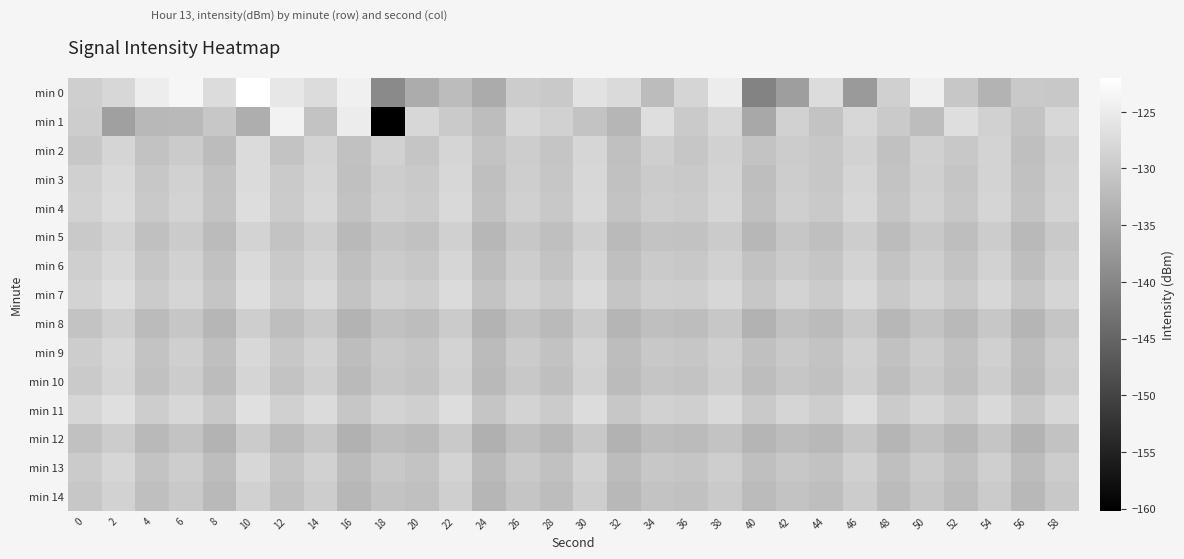

Reading left to right, extract all data points from this chart.

min 0: 0=-129.3	2=-128.0	4=-124.8	6=-123.5	8=-127.3	10=-122.0	12=-125.7	14=-127.3	16=-124.3	18=-139.5	20=-134.4	22=-132.1	24=-134.7	26=-129.7	28=-130.2	30=-126.4	32=-127.6	34=-132.2	36=-128.4	38=-124.9	40=-140.4	42=-136.5	44=-127.4	46=-137.1	48=-129.2	50=-124.4	52=-130.4	54=-133.3	56=-130.2	58=-130.3
min 1: 0=-129.5	2=-136.3	4=-132.7	6=-132.5	8=-130.5	10=-134.2	12=-124.1	14=-131.1	16=-125.0	18=-160.2	20=-128.0	22=-130.0	24=-132.0	26=-128.0	28=-129.0	30=-131.0	32=-133.0	34=-127.0	36=-130.0	38=-128.0	40=-135.0	42=-129.0	44=-131.0	46=-128.0	48=-130.0	50=-132.0	52=-127.0	54=-129.0	56=-131.0	58=-128.0
min 2: 0=-130.5	2=-128.3	4=-131.2	6=-129.8	8=-132.1	10=-127.4	12=-130.9	14=-128.6	16=-131.3	18=-129.0	20=-130.7	22=-128.4	24=-131.1	26=-129.5	28=-130.8	30=-128.2	32=-131.5	34=-129.3	36=-130.6	38=-128.9	40=-131.0	42=-129.7	44=-130.4	46=-128.8	48=-131.4	50=-129.1	52=-130.3	54=-128.5	56=-131.6	58=-129.2
min 3: 0=-129.1	2=-127.8	4=-130.4	6=-128.9	8=-131.2	10=-127.5	12=-130.0	14=-128.3	16=-131.5	18=-129.6	20=-130.2	22=-128.0	24=-131.7	26=-129.4	28=-130.6	30=-128.1	32=-131.3	34=-129.8	36=-130.1	38=-128.7	40=-131.8	42=-129.5	44=-130.5	46=-128.4	48=-131.0	50=-129.2	52=-130.7	54=-128.6	56=-131.4	58=-129.0
min 4: 0=-128.8	2=-127.5	4=-130.1	6=-128.6	8=-131.0	10=-127.2	12=-129.8	14=-128.0	16=-131.2	18=-129.3	20=-129.9	22=-127.7	24=-131.4	26=-129.1	28=-130.3	30=-127.9	32=-131.1	34=-129.5	36=-129.8	38=-128.4	40=-131.5	42=-129.2	44=-130.2	46=-128.1	48=-130.7	50=-128.9	52=-130.4	54=-128.3	56=-131.1	58=-128.7
min 5: 0=-130.2	2=-128.6	4=-131.5	6=-129.9	8=-132.3	10=-128.7	12=-131.1	14=-129.4	16=-132.6	18=-130.7	20=-131.3	22=-129.1	24=-132.8	26=-130.5	28=-131.7	30=-129.2	32=-132.4	34=-130.9	36=-131.2	38=-129.8	40=-132.9	42=-130.6	44=-131.6	46=-129.5	48=-132.1	50=-130.3	52=-131.8	54=-129.7	56=-132.5	58=-130.1
min 6: 0=-129.3	2=-127.9	4=-130.6	6=-129.0	8=-131.4	10=-127.6	12=-130.2	14=-128.5	16=-131.7	18=-129.8	20=-130.4	22=-128.2	24=-131.9	26=-129.6	28=-130.9	30=-128.3	32=-131.6	34=-130.0	36=-130.3	38=-128.9	40=-131.2	42=-129.9	44=-130.7	46=-128.6	48=-131.1	50=-129.4	52=-131.0	54=-128.8	56=-131.8	58=-129.2
min 7: 0=-128.5	2=-127.2	4=-129.8	6=-128.3	8=-130.7	10=-127.0	12=-129.5	14=-127.8	16=-130.9	18=-129.0	20=-129.6	22=-127.4	24=-131.1	26=-128.8	28=-130.0	30=-127.6	32=-130.8	34=-129.2	36=-129.4	38=-128.1	40=-130.4	42=-128.7	44=-129.9	46=-127.8	48=-130.2	50=-128.6	52=-130.1	54=-128.0	56=-130.6	58=-128.4
min 8: 0=-130.9	2=-129.3	4=-132.2	6=-130.6	8=-133.0	10=-129.4	12=-131.8	14=-130.1	16=-133.3	18=-131.4	20=-132.0	22=-129.8	24=-133.5	26=-131.2	28=-132.4	30=-129.9	32=-133.1	34=-131.6	36=-131.9	38=-130.5	40=-133.6	42=-131.3	44=-132.3	46=-130.2	48=-132.8	50=-131.0	52=-132.5	54=-130.4	56=-133.2	58=-130.8
min 9: 0=-129.6	2=-128.0	4=-130.9	6=-129.3	8=-131.7	10=-127.9	12=-130.5	14=-128.8	16=-132.0	18=-130.1	20=-130.7	22=-128.5	24=-132.2	26=-129.9	28=-131.2	30=-128.6	32=-131.9	34=-130.3	36=-130.6	38=-129.2	40=-131.5	42=-130.2	44=-131.0	46=-128.9	48=-131.4	50=-129.7	52=-131.3	54=-129.1	56=-131.9	58=-129.5
min 10: 0=-130.0	2=-128.4	4=-131.3	6=-129.7	8=-132.1	10=-128.3	12=-130.9	14=-129.2	16=-132.4	18=-130.5	20=-131.1	22=-128.9	24=-132.6	26=-130.3	28=-131.6	30=-129.0	32=-132.3	34=-130.7	36=-131.0	38=-129.6	40=-131.9	42=-130.6	44=-131.4	46=-129.3	48=-131.8	50=-130.1	52=-131.7	54=-129.5	56=-132.3	58=-129.9
min 11: 0=-128.2	2=-126.9	4=-129.5	6=-128.0	8=-130.3	10=-126.7	12=-129.1	14=-127.5	16=-130.6	18=-128.7	20=-129.3	22=-127.1	24=-130.8	26=-128.5	28=-129.8	30=-127.3	32=-130.5	34=-128.9	36=-129.2	38=-127.8	40=-130.1	42=-128.4	44=-129.6	46=-127.2	48=-129.9	50=-128.3	52=-129.8	54=-127.7	56=-130.3	58=-128.1
min 12: 0=-131.3	2=-129.7	4=-132.6	6=-131.0	8=-133.4	10=-129.8	12=-132.2	14=-130.5	16=-133.7	18=-131.8	20=-132.4	22=-130.2	24=-133.9	26=-131.6	28=-132.8	30=-130.3	32=-133.6	34=-132.0	36=-132.3	38=-130.9	40=-133.2	42=-131.9	44=-132.7	46=-130.6	48=-133.1	50=-131.4	52=-132.9	54=-130.8	56=-133.5	58=-131.2
min 13: 0=-129.8	2=-128.2	4=-131.1	6=-129.5	8=-131.9	10=-128.1	12=-130.7	14=-129.0	16=-132.2	18=-130.3	20=-130.9	22=-128.7	24=-132.4	26=-130.1	28=-131.4	30=-128.8	32=-132.1	34=-130.5	36=-130.8	38=-129.4	40=-131.7	42=-130.4	44=-131.2	46=-129.1	48=-131.6	50=-129.9	52=-131.5	54=-129.3	56=-132.1	58=-129.7
min 14: 0=-130.4	2=-128.8	4=-131.7	6=-130.1	8=-132.5	10=-128.9	12=-131.3	14=-129.6	16=-132.8	18=-130.9	20=-131.5	22=-129.3	24=-133.0	26=-130.7	28=-132.0	30=-129.4	32=-132.7	34=-131.1	36=-131.4	38=-130.0	40=-132.3	42=-131.0	44=-131.8	46=-129.7	48=-132.2	50=-130.5	52=-132.1	54=-129.9	56=-132.7	58=-130.3